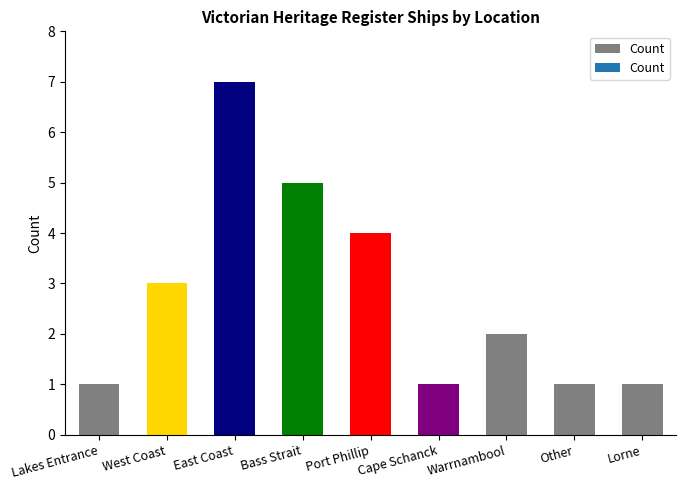

What is the sum of the values at East Coast and Port Phillip?

11